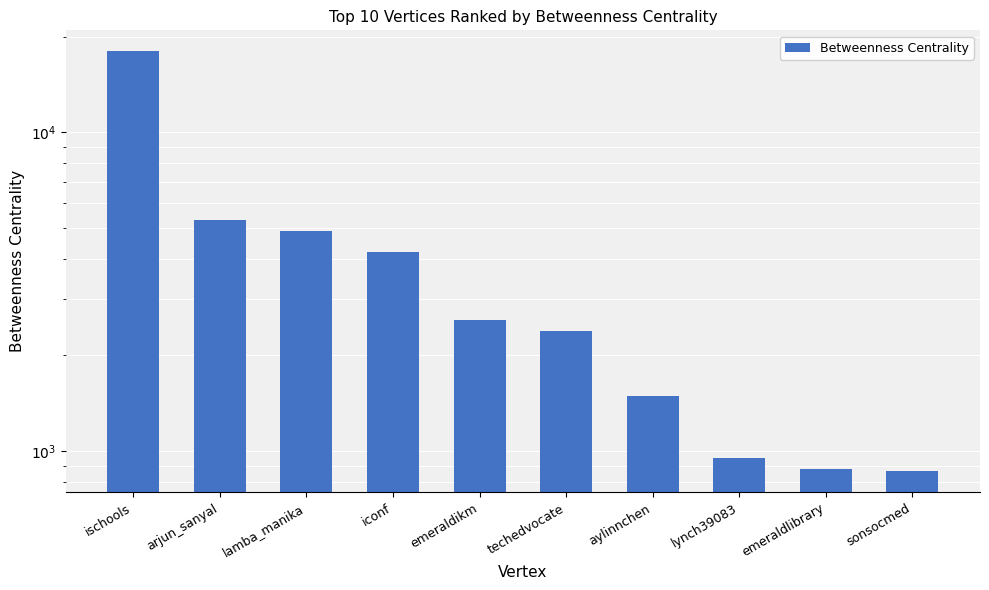

What is the value of the 6th bar from the left?

2382.0